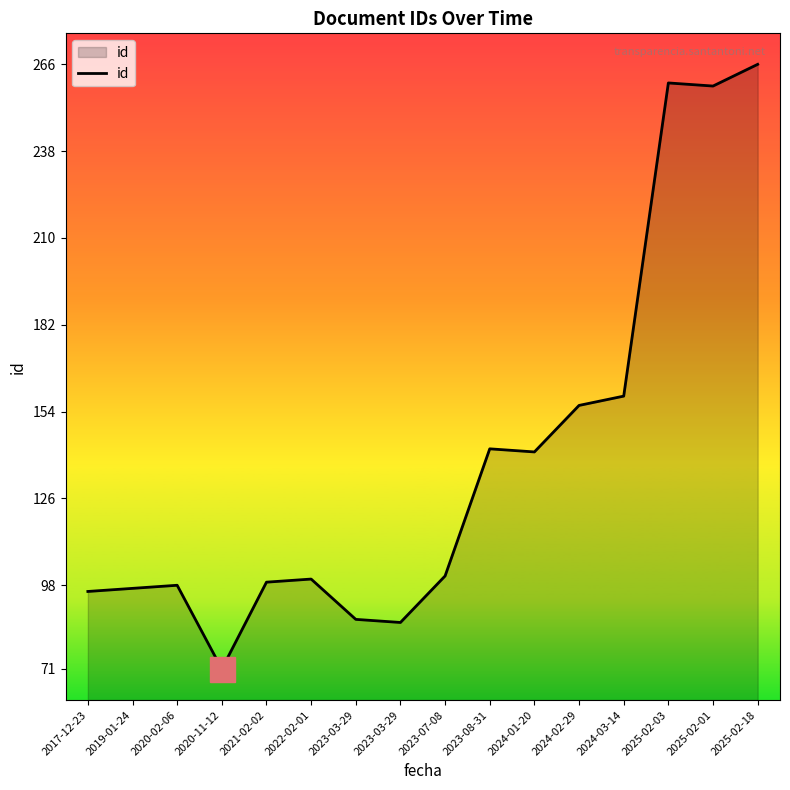

Where does the data first go above 101?

2023-08-31